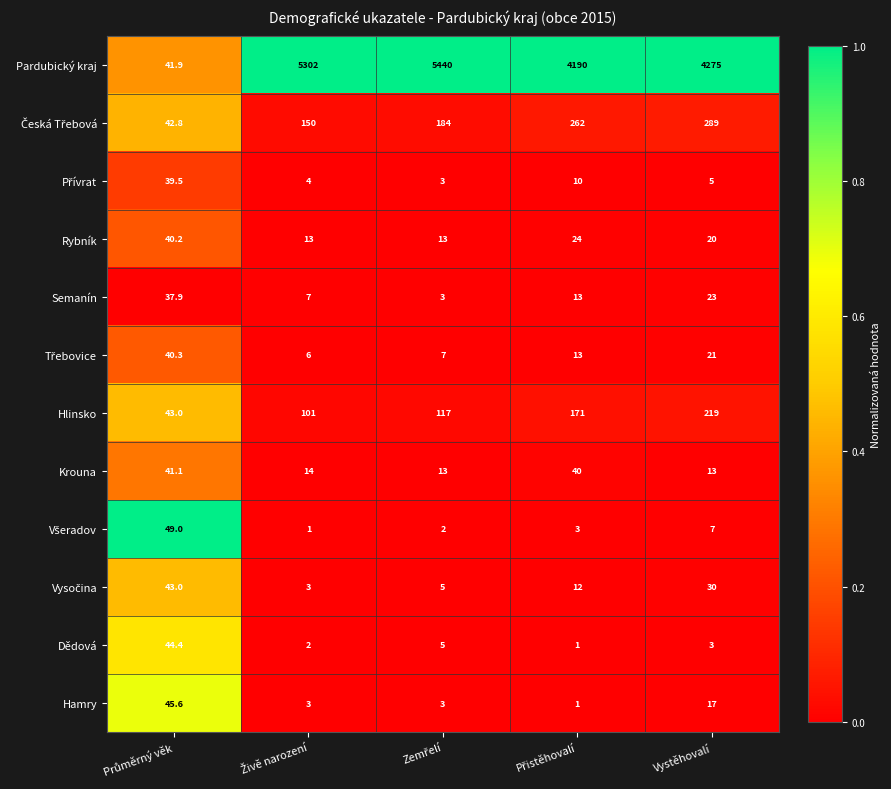

What is the greatest value displayed?

5440.0